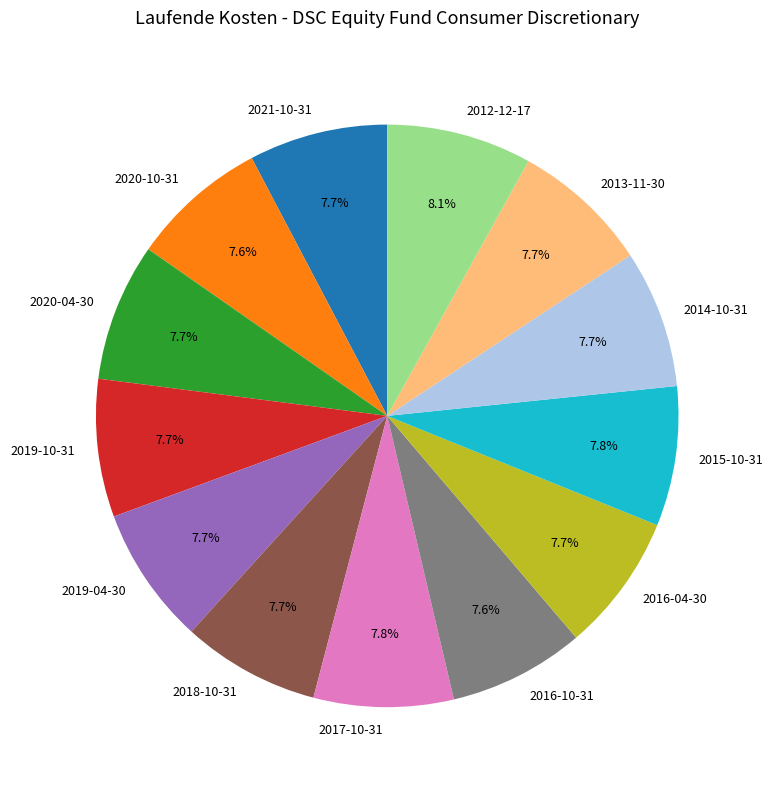

To the nearest percent, what portion does 2015-10-31 represent?

8%